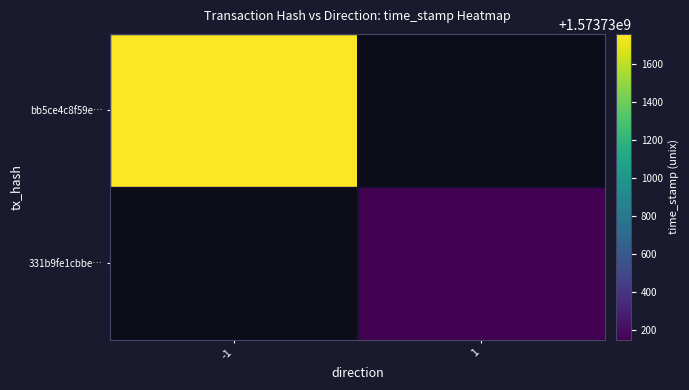

Which category has the lowest value in the 331b9fe1cbbe… series?

-1